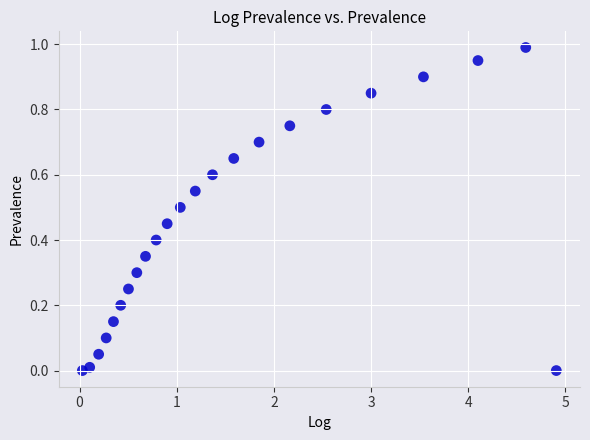

What is the range of Y values (max minus min)?

1.0